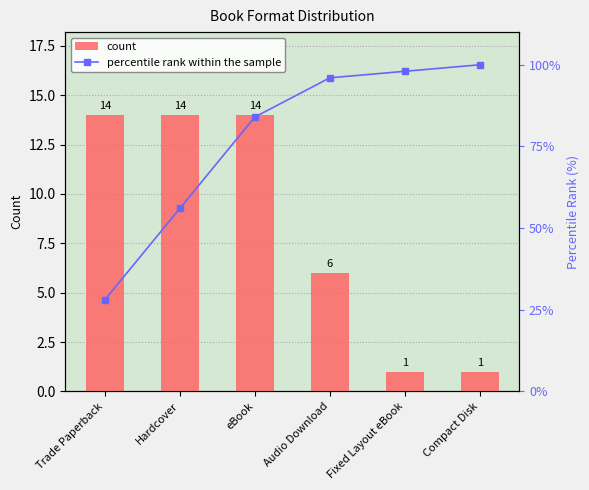

What is the sum of the count values at eBook and Audio Download?

20